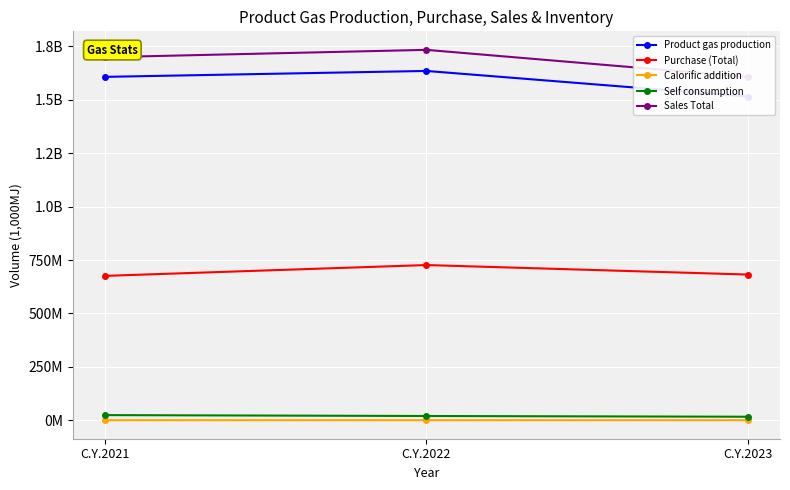

List the labels in order of Sales Total value, smallest first.

C.Y.2023, C.Y.2021, C.Y.2022